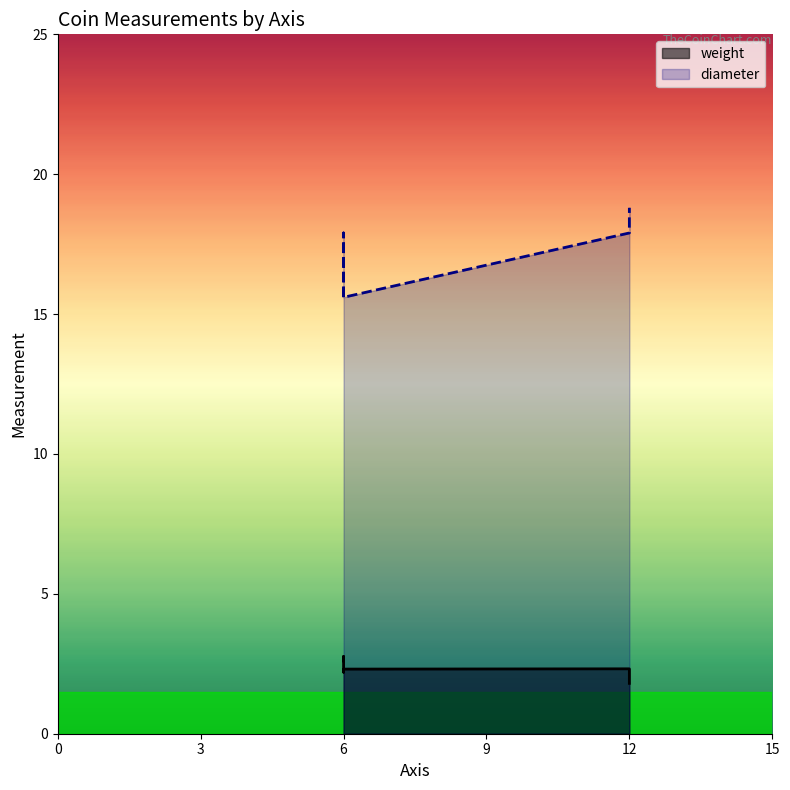

Which label corresponds to the largest value in the chart?

12